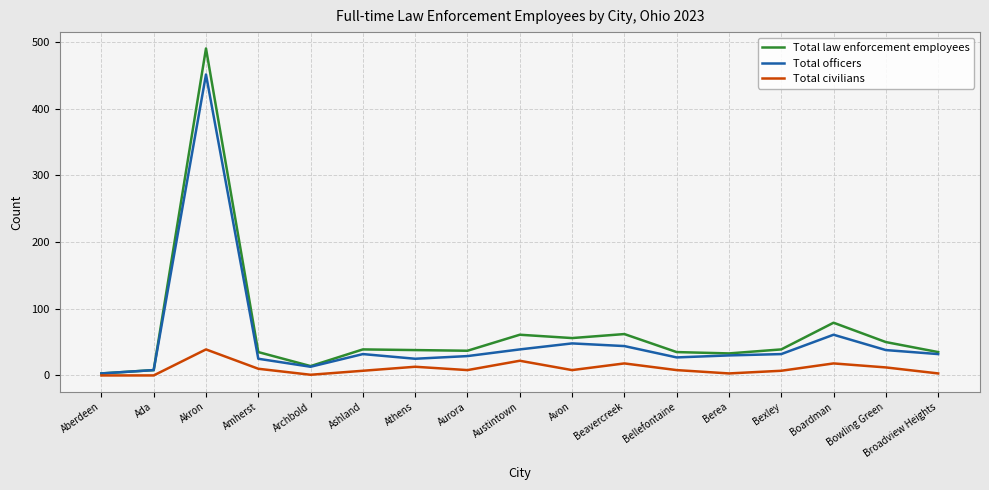

At Bexley, list the series in order from smallest to largest.

Total civilians, Total officers, Total law enforcement employees